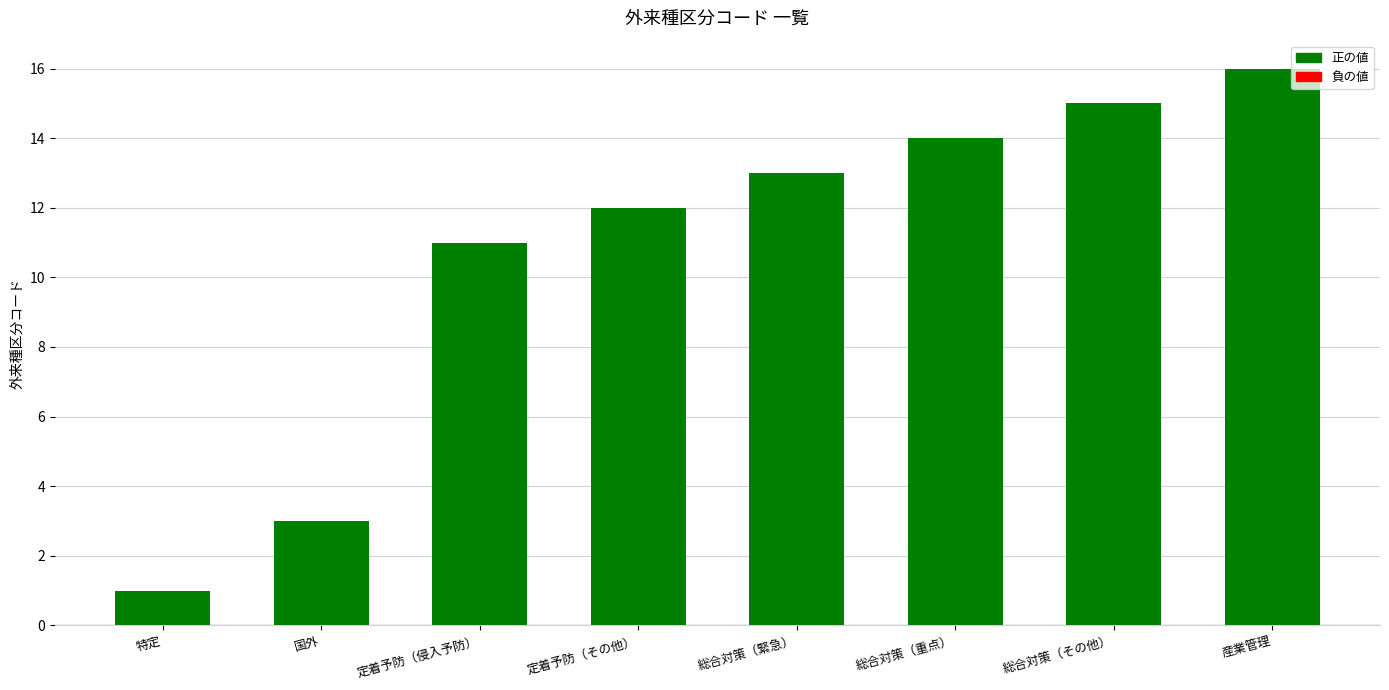

Read the value at 国外.

3